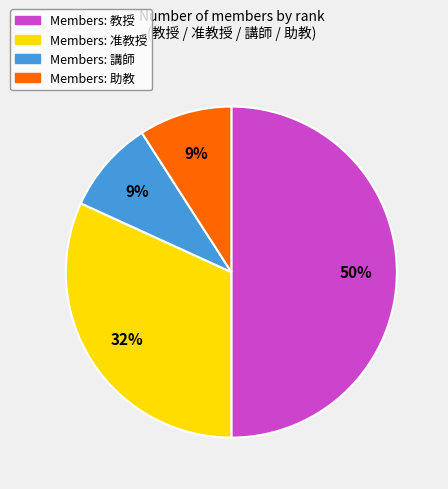

To the nearest percent, what is the difference between the largest and smallest slice percentages?

41%